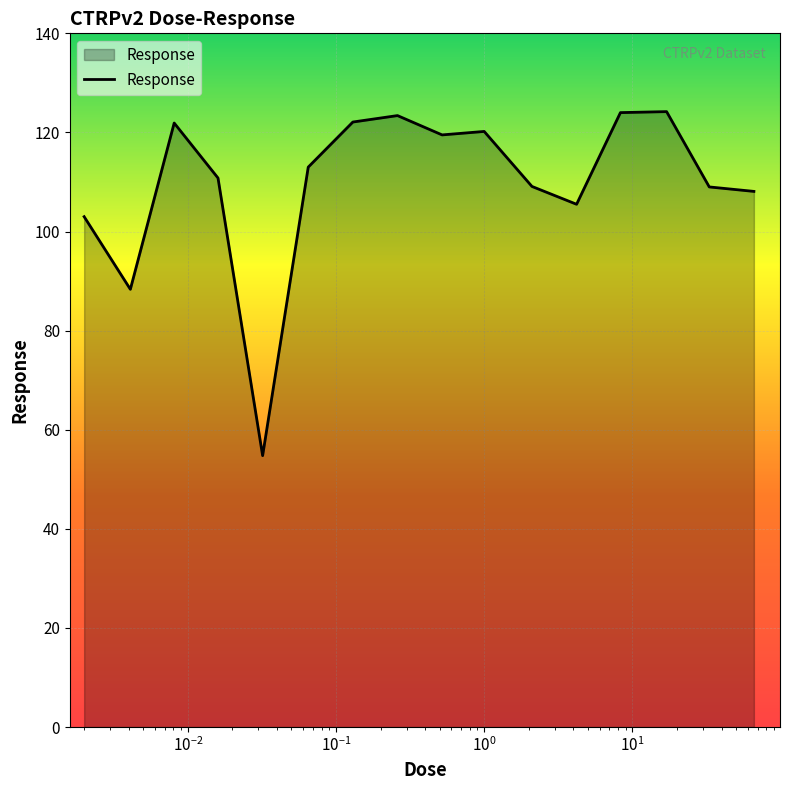

True or false: the data has more than 1 interior local peaks.

True